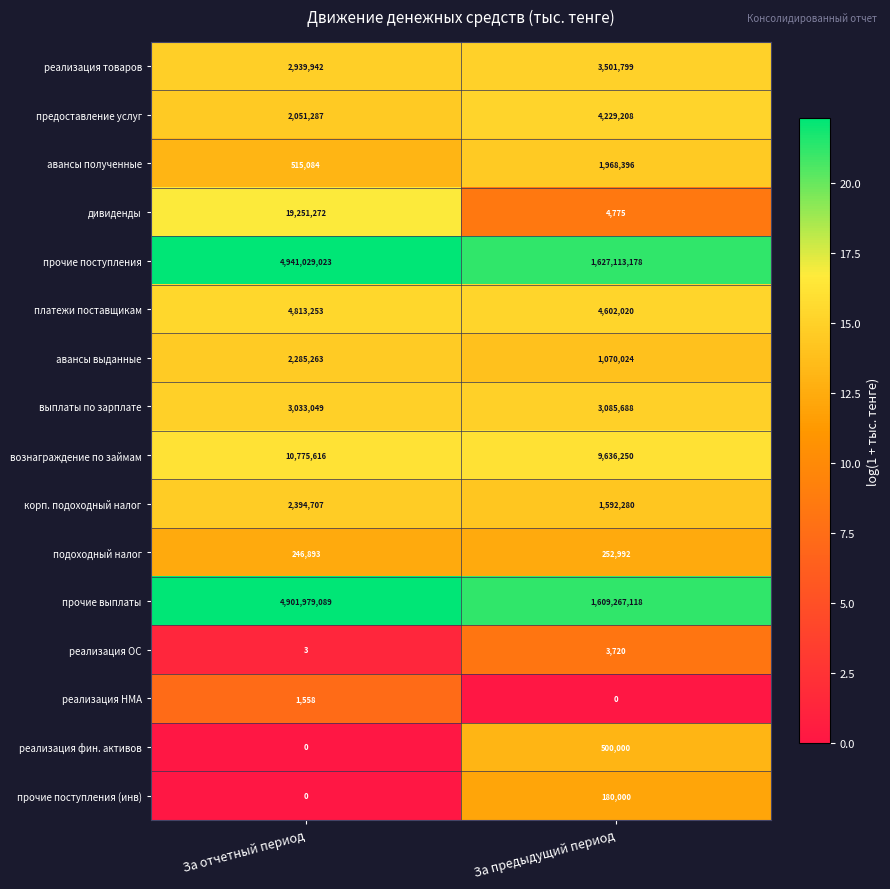

What is the difference between the платежи поставщикам values at За предыдущий период and За отчетный период?

211233